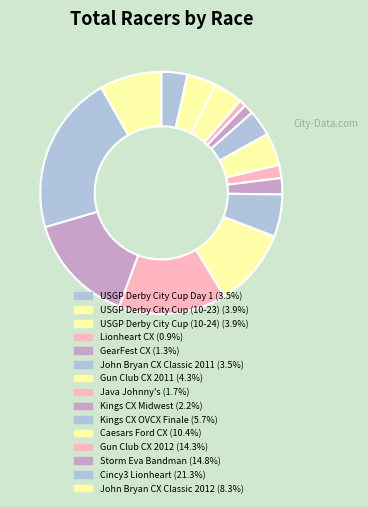

Count the number of slices in the pie.

15